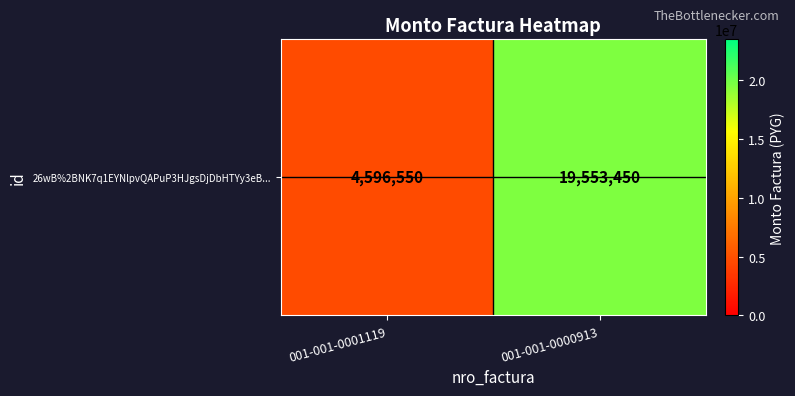

Reading left to right, transcribe all the data shown in this chart.

4596550	19553450